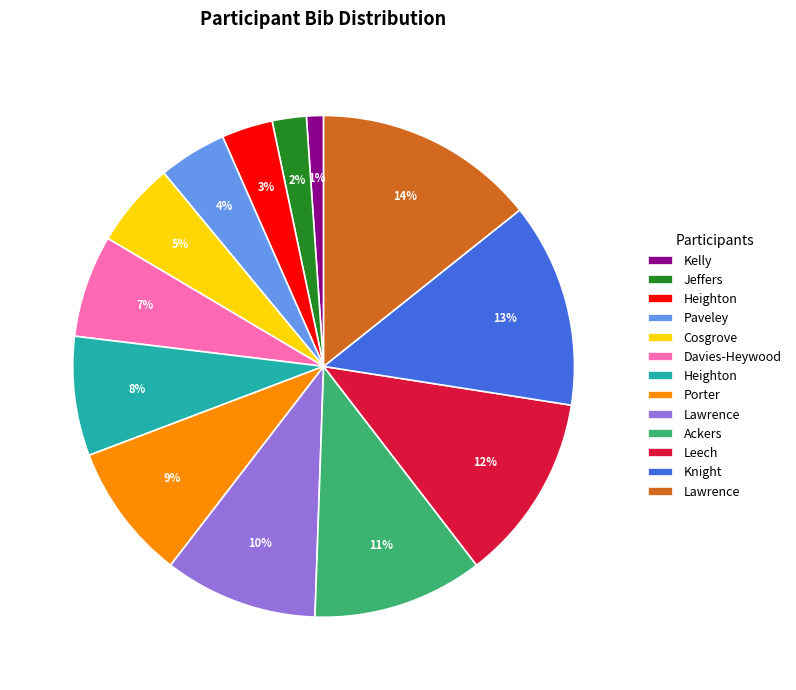

Is there any slice that represents more than half of the pie?

No